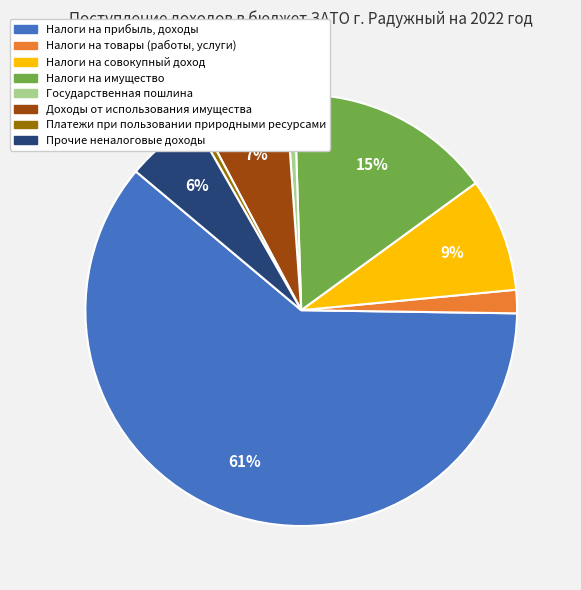

Is there a majority slice in this chart?

Yes